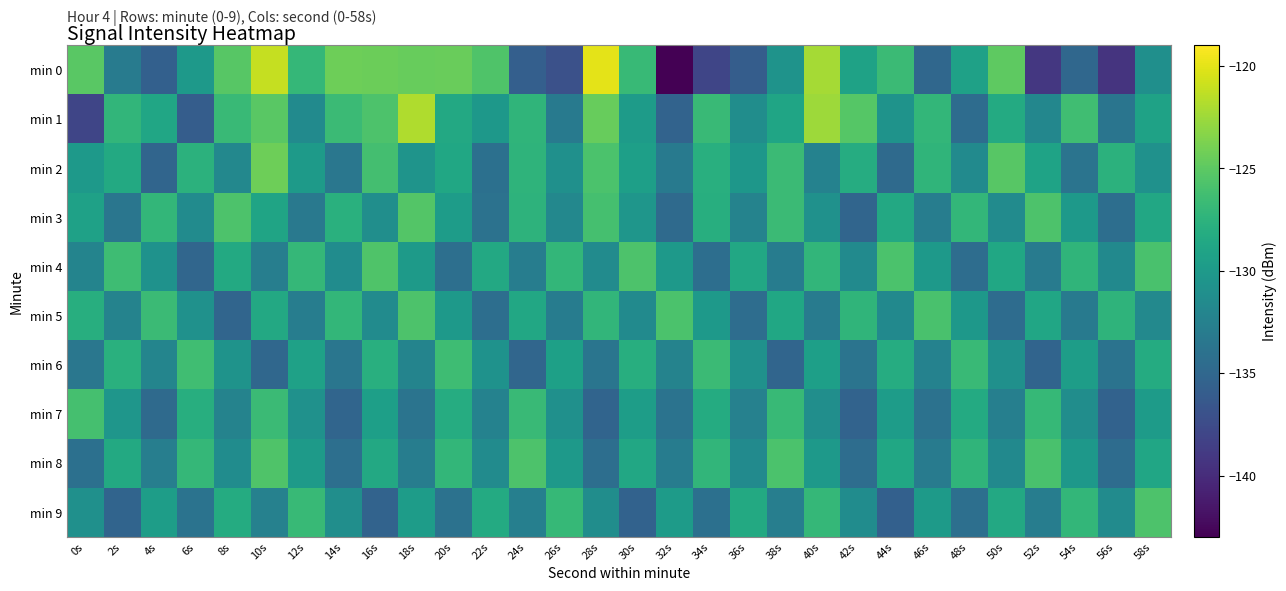

Reading left to right, list all the values displayed in this chart.

min 0: 0s=-125.2	2s=-133.0	4s=-135.6	6s=-130.1	8s=-125.2	10s=-121.1	12s=-127.0	14s=-124.3	16s=-124.3	18s=-124.6	20s=-124.5	22s=-125.6	24s=-135.7	26s=-137.1	28s=-120.0	30s=-126.8	32s=-142.9	34s=-138.0	36s=-135.9	38s=-130.7	40s=-122.2	42s=-129.2	44s=-126.7	46s=-135.0	48s=-129.3	50s=-125.0	52s=-139.2	54s=-134.9	56s=-139.3	58s=-131.1
min 1: 0s=-138.0	2s=-127.2	4s=-128.8	6s=-135.9	8s=-126.7	10s=-125.1	12s=-131.5	14s=-126.6	16s=-125.7	18s=-121.9	20s=-128.5	22s=-130.2	24s=-127.3	26s=-133.1	28s=-124.6	30s=-129.8	32s=-135.4	34s=-126.7	36s=-131.2	38s=-128.9	40s=-122.5	42s=-125.3	44s=-130.7	46s=-127.1	48s=-134.5	50s=-128.3	52s=-131.9	54s=-126.4	56s=-133.7	58s=-129.2
min 2: 0s=-130.1	2s=-128.4	4s=-135.2	6s=-127.6	8s=-131.8	10s=-124.3	12s=-129.9	14s=-133.5	16s=-126.2	18s=-130.6	20s=-128.7	22s=-134.1	24s=-127.4	26s=-131.0	28s=-125.8	30s=-129.5	32s=-133.2	34s=-127.9	36s=-130.3	38s=-126.6	40s=-132.4	42s=-128.1	44s=-134.7	46s=-127.3	48s=-131.5	50s=-125.2	52s=-129.1	54s=-133.8	56s=-127.6	58s=-130.9
min 3: 0s=-129.3	2s=-133.6	4s=-127.1	6s=-131.4	8s=-125.7	10s=-129.0	12s=-133.3	14s=-127.8	16s=-131.1	18s=-125.4	20s=-129.7	22s=-134.0	24s=-127.5	26s=-131.8	28s=-126.1	30s=-130.4	32s=-134.7	34s=-128.0	36s=-132.3	38s=-126.6	40s=-130.9	42s=-135.2	44s=-128.5	46s=-132.8	48s=-127.1	50s=-131.4	52s=-125.7	54s=-130.0	56s=-134.3	58s=-128.6
min 4: 0s=-132.2	2s=-126.5	4s=-130.8	6s=-135.1	8s=-128.4	10s=-132.7	12s=-127.0	14s=-131.3	16s=-125.6	18s=-129.9	20s=-134.2	22s=-128.5	24s=-132.8	26s=-127.1	28s=-131.4	30s=-125.7	32s=-130.0	34s=-134.3	36s=-128.6	38s=-132.9	40s=-127.2	42s=-131.5	44s=-125.8	46s=-130.1	48s=-134.4	50s=-128.7	52s=-133.0	54s=-127.3	56s=-131.6	58s=-125.9
min 5: 0s=-128.0	2s=-132.3	4s=-126.6	6s=-130.9	8s=-135.2	10s=-128.5	12s=-132.8	14s=-127.1	16s=-131.4	18s=-125.7	20s=-130.0	22s=-134.3	24s=-128.6	26s=-132.9	28s=-127.2	30s=-131.5	32s=-125.8	34s=-130.1	36s=-134.4	38s=-128.7	40s=-133.0	42s=-127.3	44s=-131.6	46s=-125.9	48s=-130.2	50s=-134.5	52s=-128.8	54s=-133.1	56s=-127.4	58s=-131.7
min 6: 0s=-133.5	2s=-127.8	4s=-132.1	6s=-126.4	8s=-130.7	10s=-135.0	12s=-129.3	14s=-133.6	16s=-127.9	18s=-132.2	20s=-126.5	22s=-130.8	24s=-135.1	26s=-129.4	28s=-133.7	30s=-128.0	32s=-132.3	34s=-126.6	36s=-130.9	38s=-135.2	40s=-129.5	42s=-133.8	44s=-128.1	46s=-132.4	48s=-126.7	50s=-131.0	52s=-135.3	54s=-129.6	56s=-133.9	58s=-128.2
min 7: 0s=-126.1	2s=-130.4	4s=-134.7	6s=-128.0	8s=-132.3	10s=-126.6	12s=-130.9	14s=-135.2	16s=-129.5	18s=-133.8	20s=-128.1	22s=-132.4	24s=-126.7	26s=-131.0	28s=-135.3	30s=-129.6	32s=-133.9	34s=-128.2	36s=-132.5	38s=-126.8	40s=-131.1	42s=-135.4	44s=-129.7	46s=-134.0	48s=-128.3	50s=-132.6	52s=-126.9	54s=-131.2	56s=-135.5	58s=-129.8
min 8: 0s=-134.1	2s=-128.4	4s=-132.7	6s=-127.0	8s=-131.3	10s=-125.6	12s=-129.9	14s=-134.2	16s=-128.5	18s=-132.8	20s=-127.1	22s=-131.4	24s=-125.7	26s=-130.0	28s=-134.3	30s=-128.6	32s=-132.9	34s=-127.2	36s=-131.5	38s=-125.8	40s=-130.1	42s=-134.4	44s=-128.7	46s=-133.0	48s=-127.3	50s=-131.6	52s=-125.9	54s=-130.2	56s=-134.5	58s=-128.8
min 9: 0s=-131.0	2s=-135.3	4s=-129.6	6s=-133.9	8s=-128.2	10s=-132.5	12s=-126.8	14s=-131.1	16s=-135.4	18s=-129.7	20s=-134.0	22s=-128.3	24s=-132.6	26s=-126.9	28s=-131.2	30s=-135.5	32s=-129.8	34s=-134.1	36s=-128.4	38s=-132.7	40s=-127.0	42s=-131.3	44s=-135.6	46s=-129.9	48s=-134.2	50s=-128.5	52s=-132.8	54s=-127.1	56s=-131.4	58s=-125.7